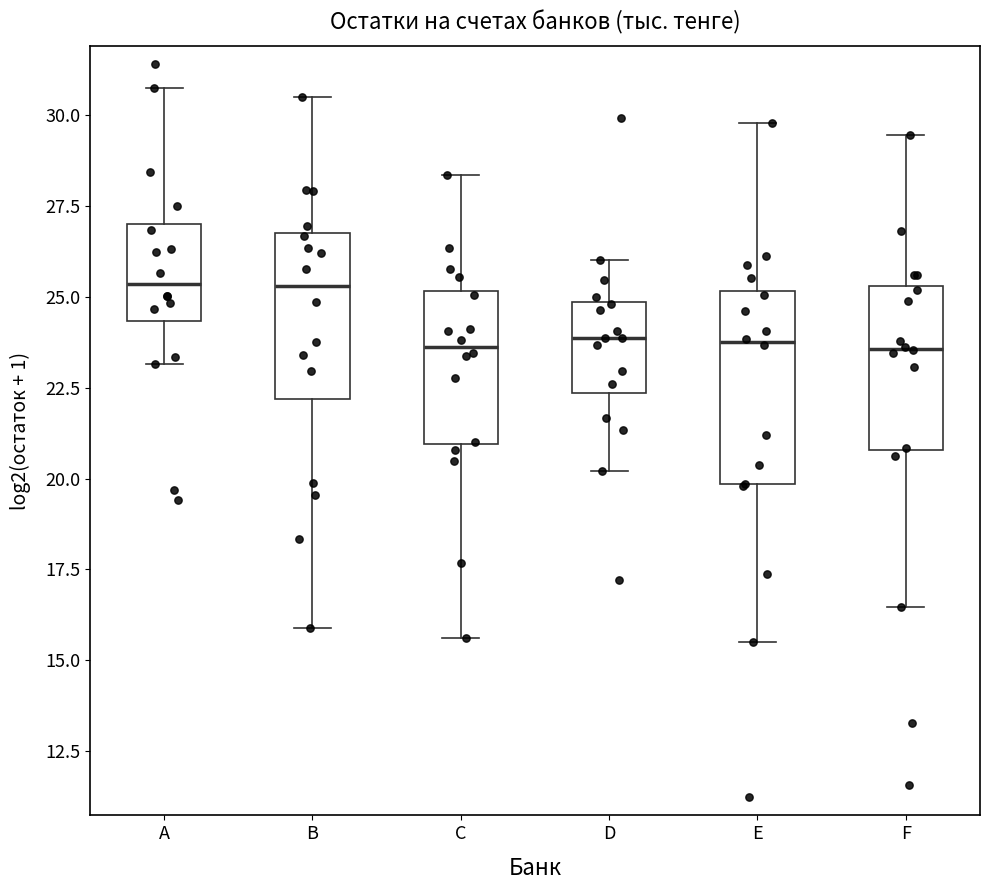

Reading left to right, transcribe this box plot: for each box, give where its median line is, the range the box spans, and where its two whiskers end, as read against the y-axis. The values are not printed on the chart, so give them approximately, as read against the axis.

A: median 25.5, box 24.5 to 27.0, whiskers 23.0 to 30.5
B: median 25.5, box 22.0 to 27.0, whiskers 16.0 to 30.5
C: median 23.5, box 21.0 to 25.0, whiskers 15.5 to 28.5
D: median 24.0, box 22.5 to 25.0, whiskers 20.0 to 26.0
E: median 24.0, box 20.0 to 25.0, whiskers 15.5 to 30.0
F: median 23.5, box 21.0 to 25.5, whiskers 16.5 to 29.5